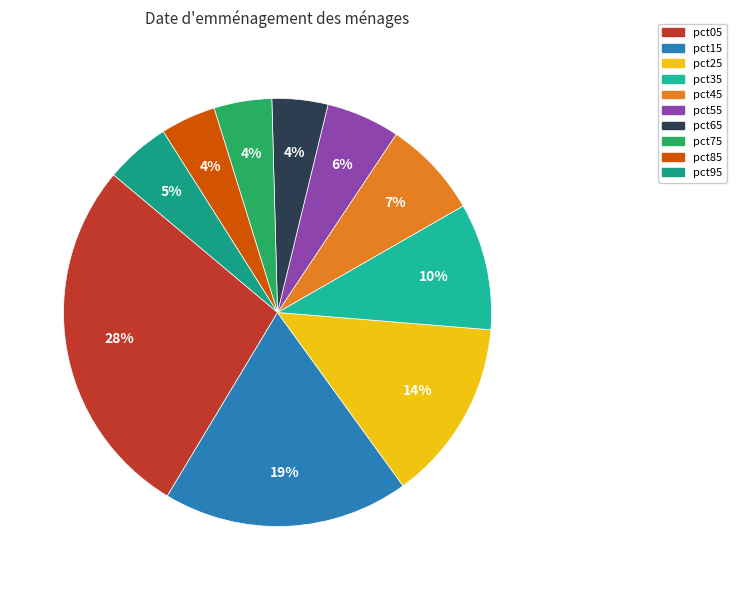

Is there any slice that represents more than half of the pie?

No